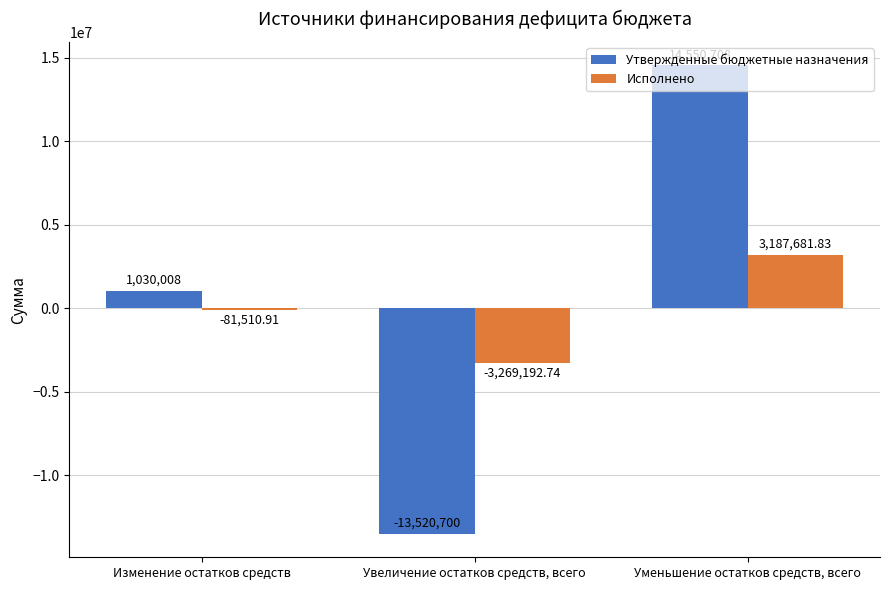

Reading left to right, list all the values displayed in this chart.

Утвержденные бюджетные назначения: 1030008.0	-13520700.0	14550708.0
Исполнено: -81510.9	-3269192.7	3187681.8